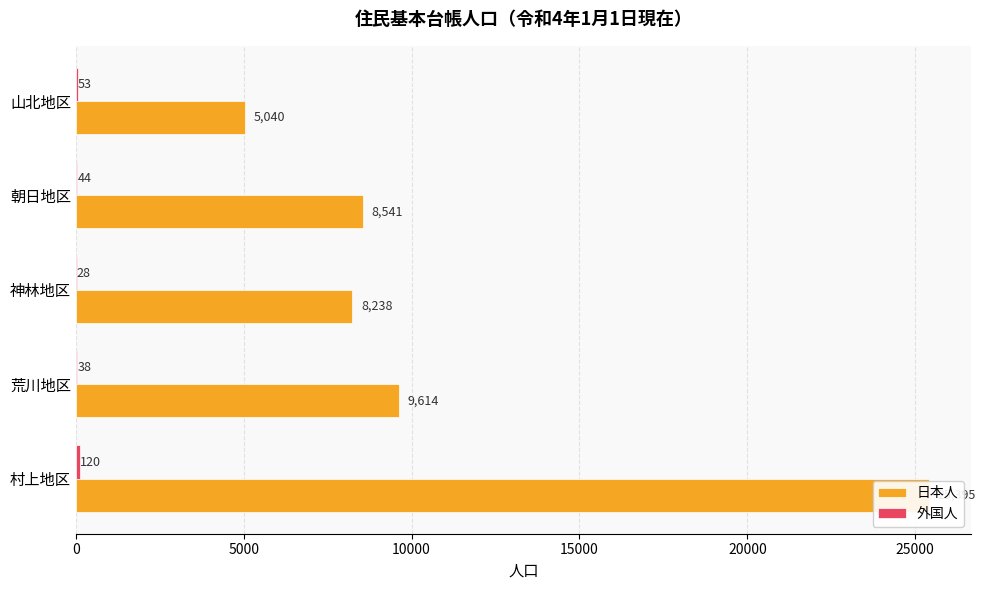

What is the smallest value displayed?

28